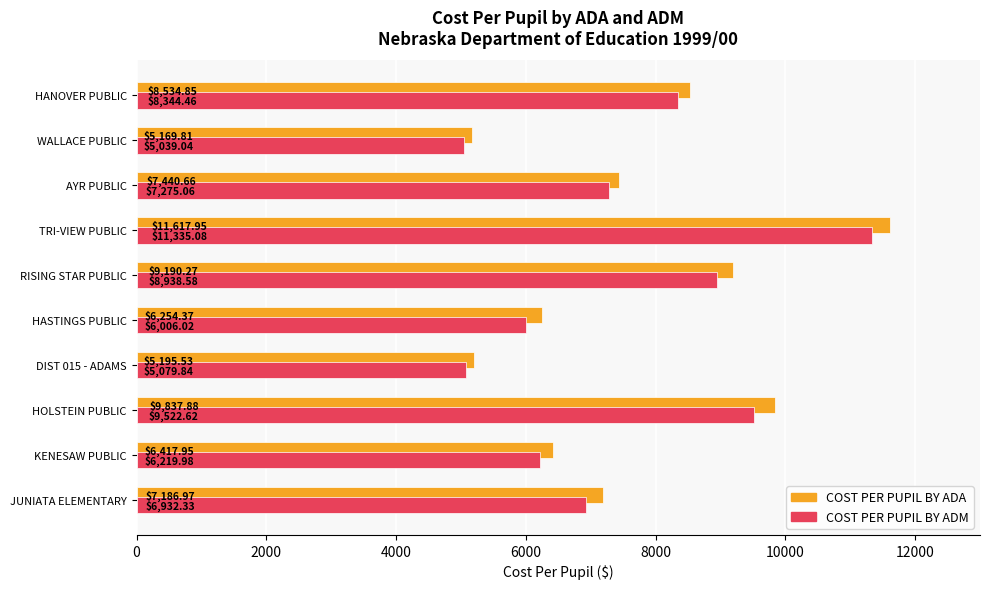

Count the number of categories in the chart.

10